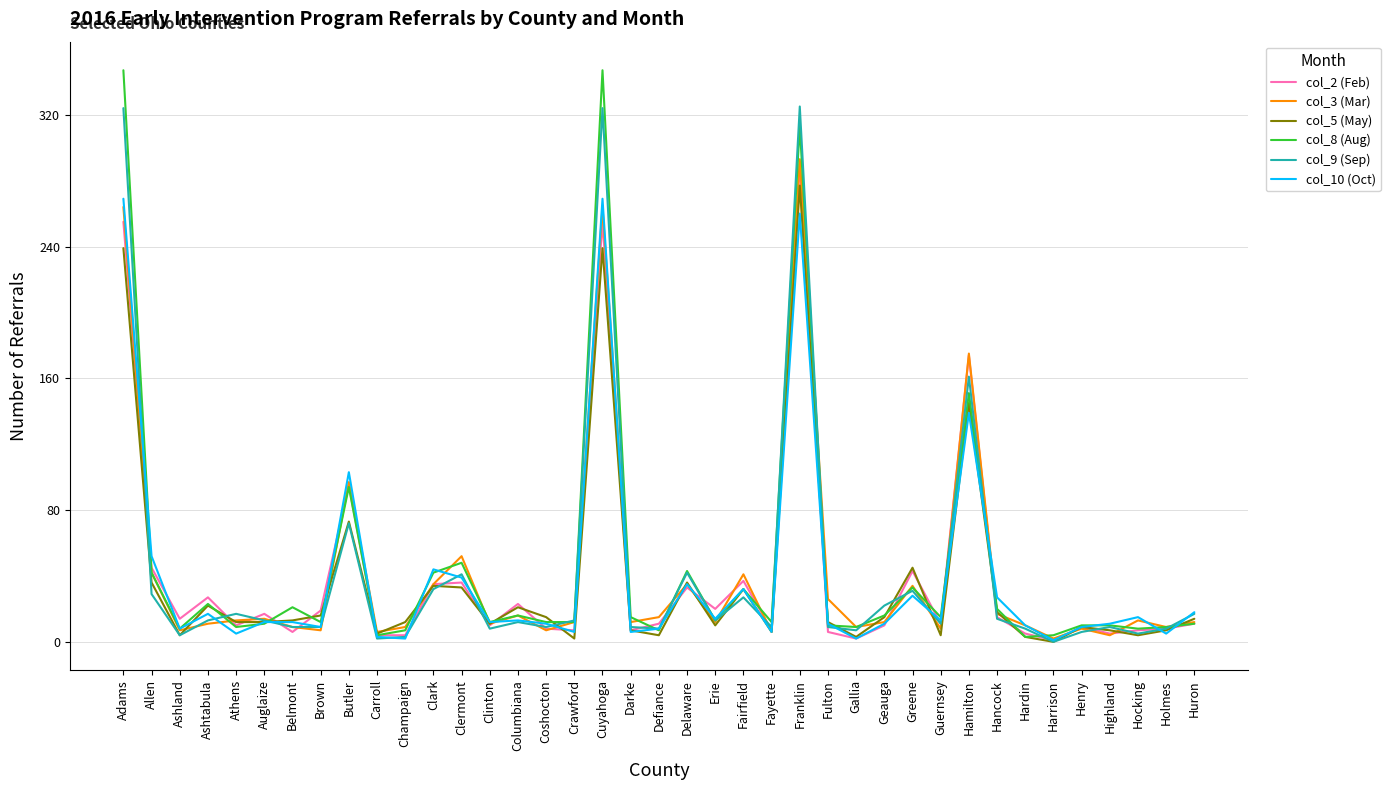

Count the number of categories in the chart.

39